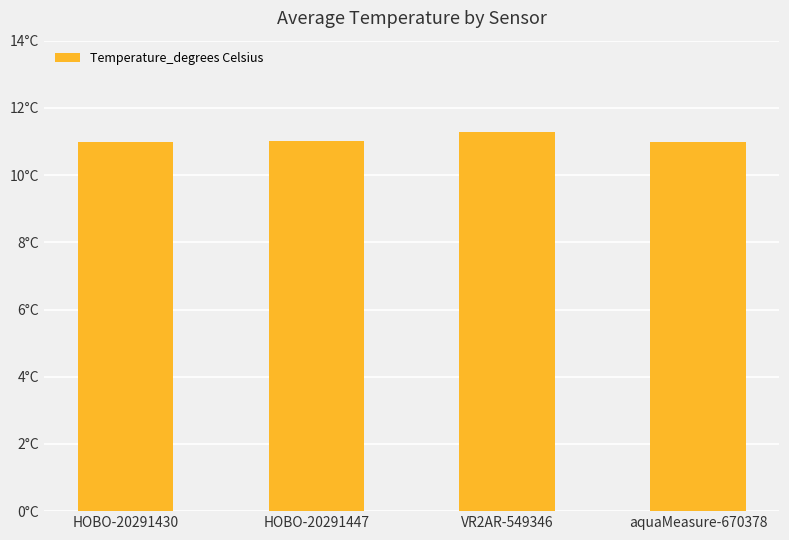

Reading left to right, extract all data points from this chart.

11.0	11.0	11.3	11.0